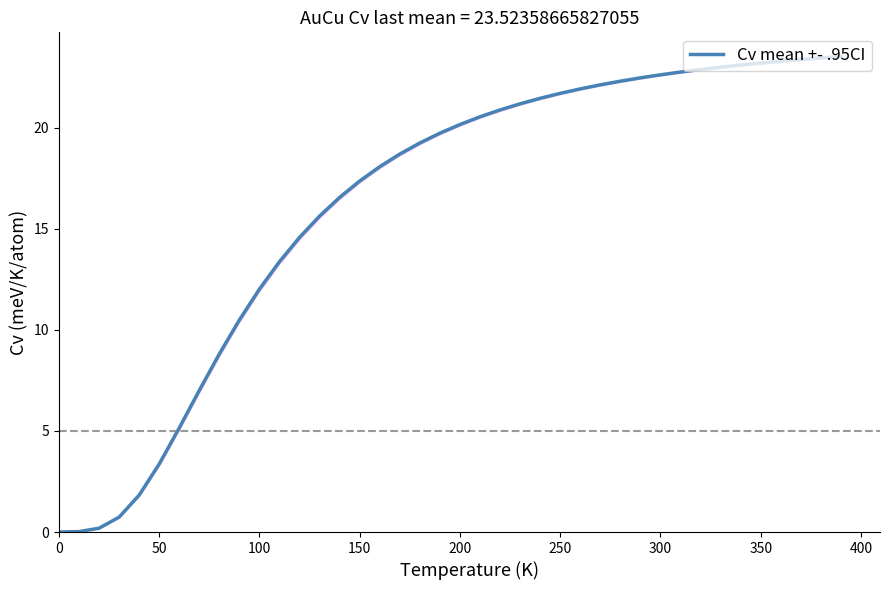

What is the sum of all values?

648.8